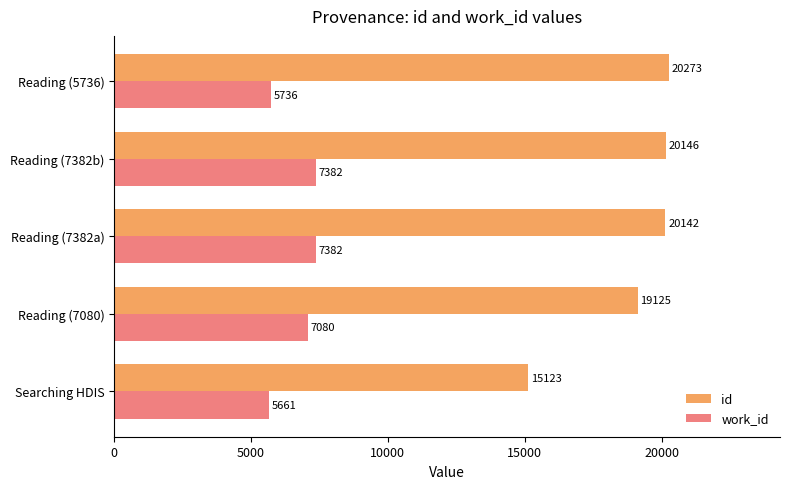

Rank the categories by id value from lowest to highest.

Searching HDIS, Reading (7080), Reading (7382a), Reading (7382b), Reading (5736)